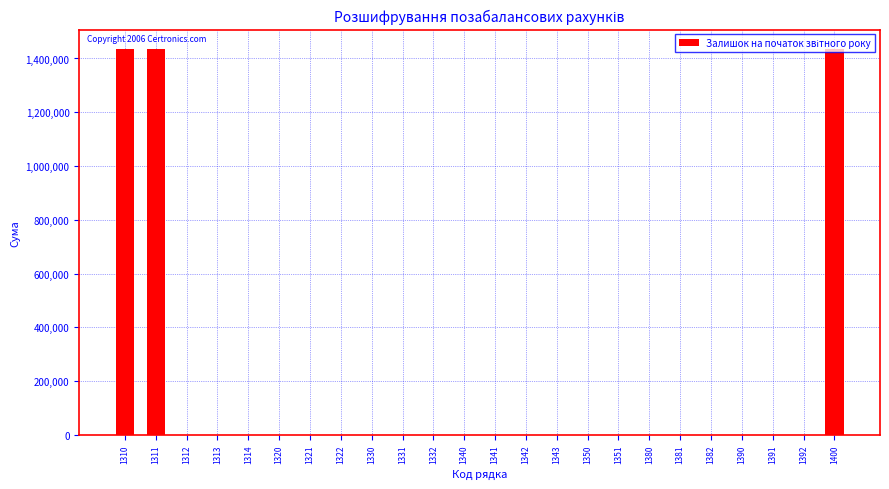

Is it true that the value at 1390 is 0?

True